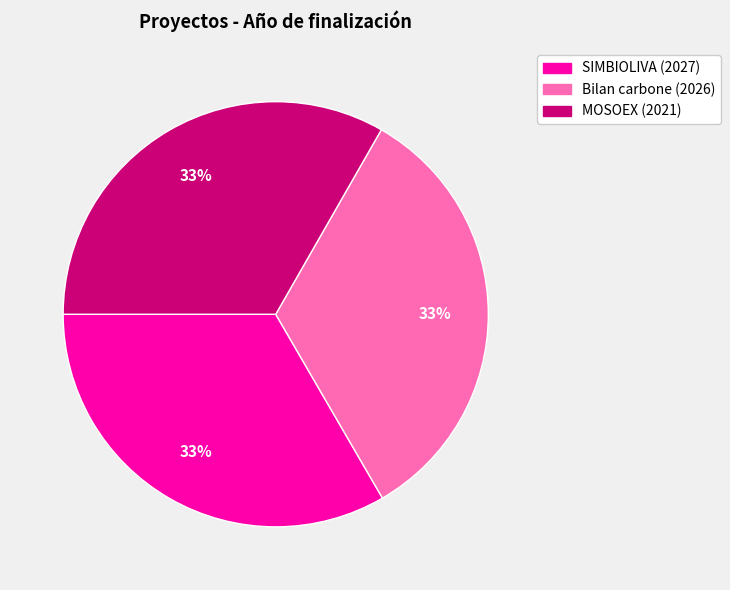

Approximately how many times larger is the value at MOSOEX (2021) compared to Bilan carbone (2026)?

1.0